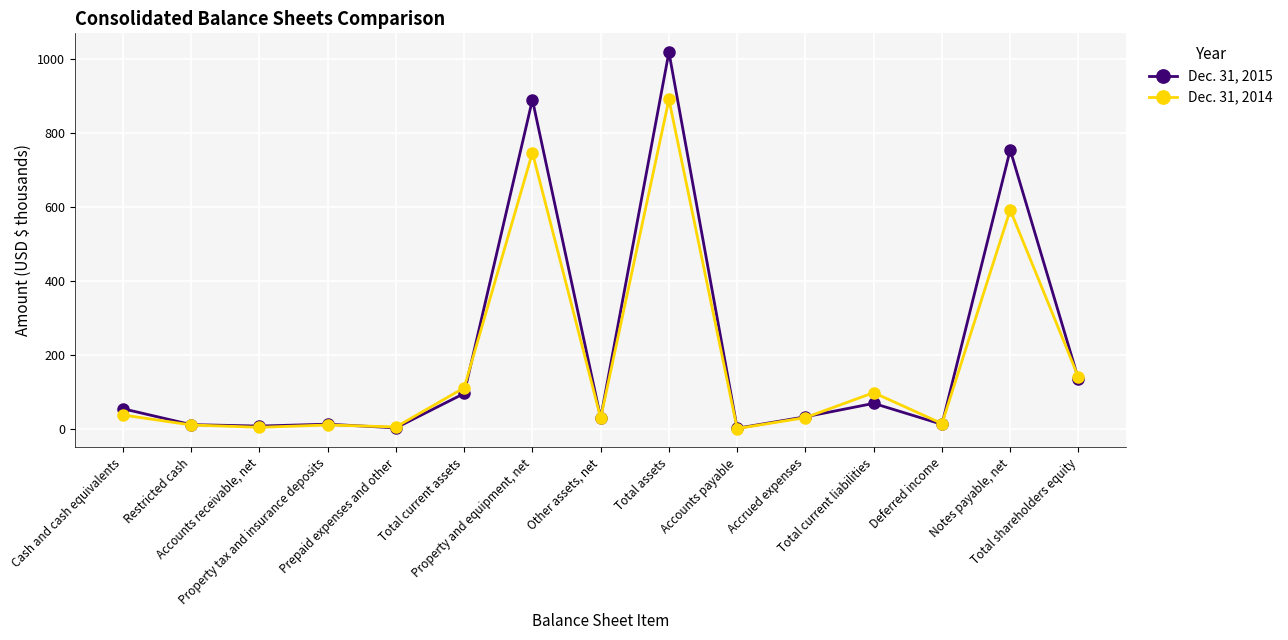

What are all the series names shown in the legend?

Dec. 31, 2015, Dec. 31, 2014